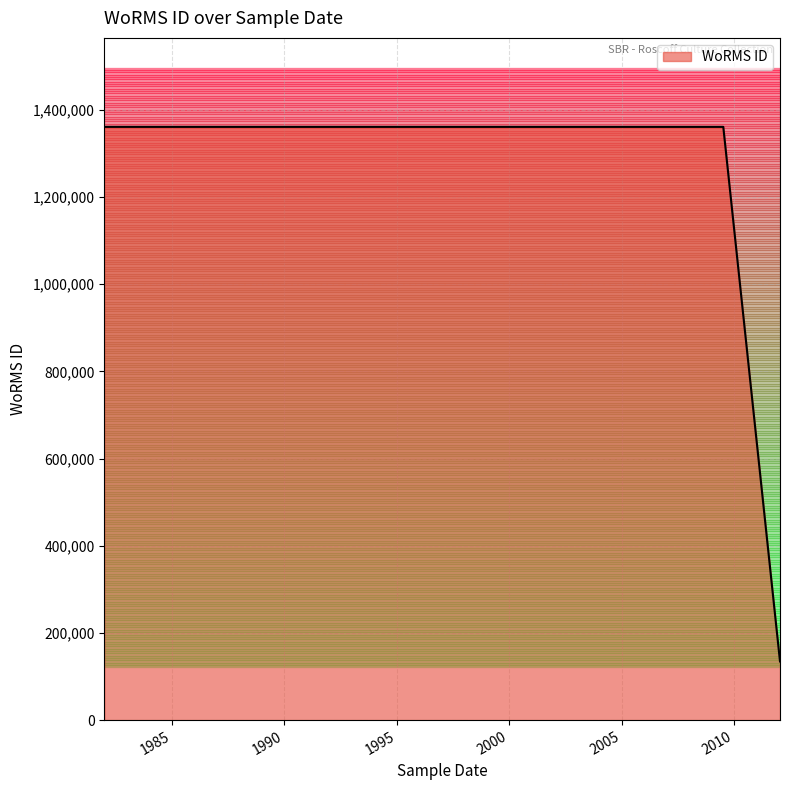

What is the average value?

1185944